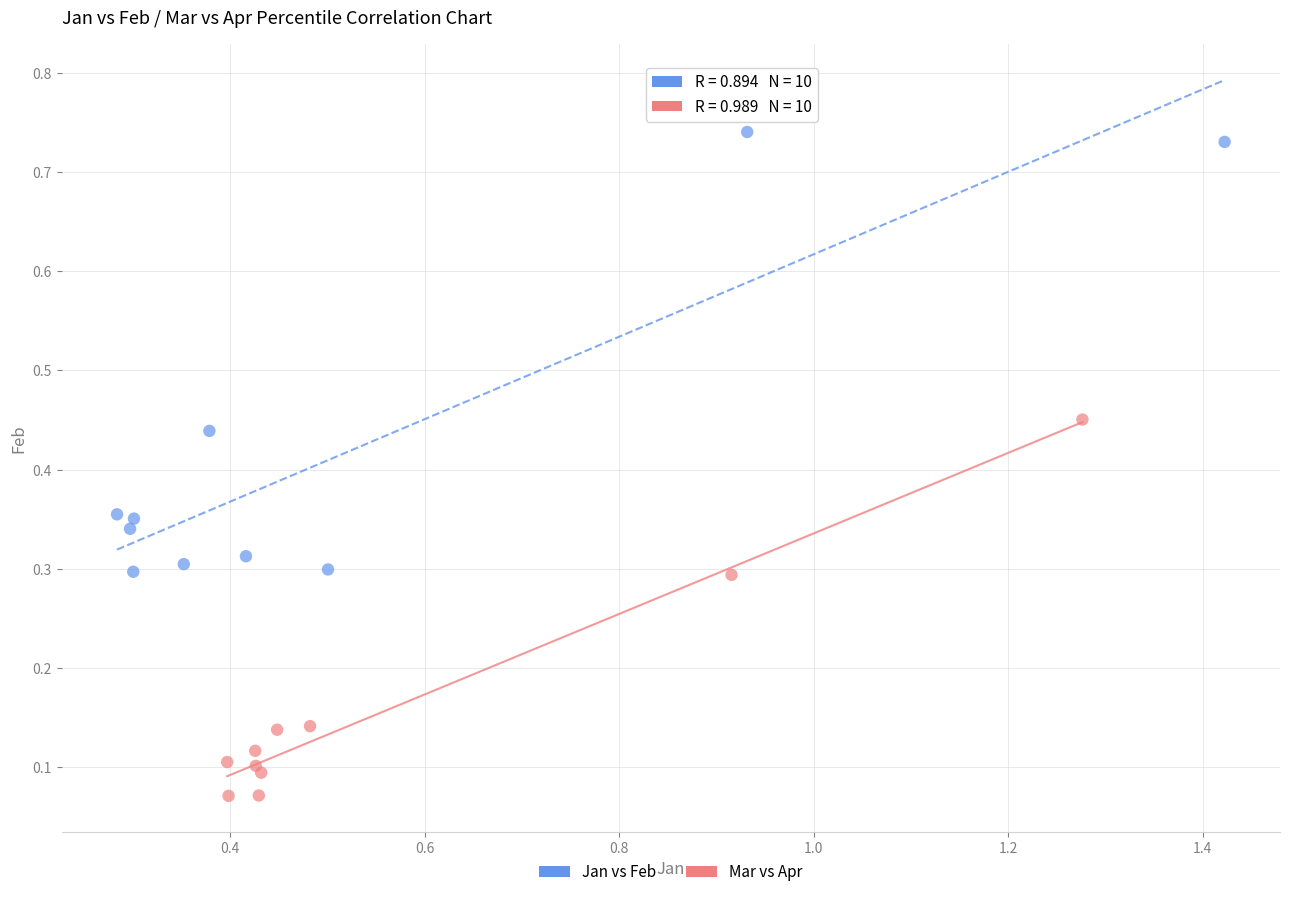

Which series contains the lowest Y value?

Mar vs Apr